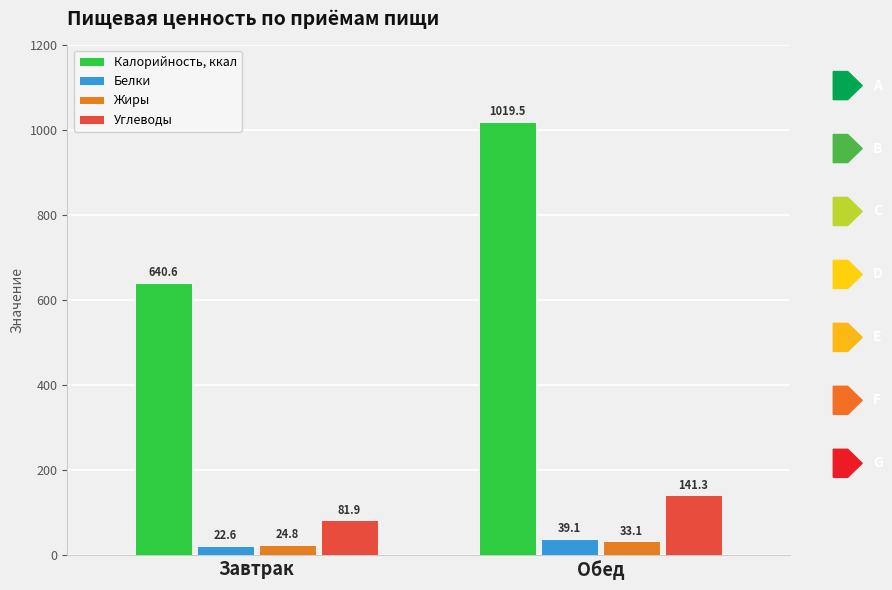

The value of Углеводы at Обед is 71.3. True or false?

False